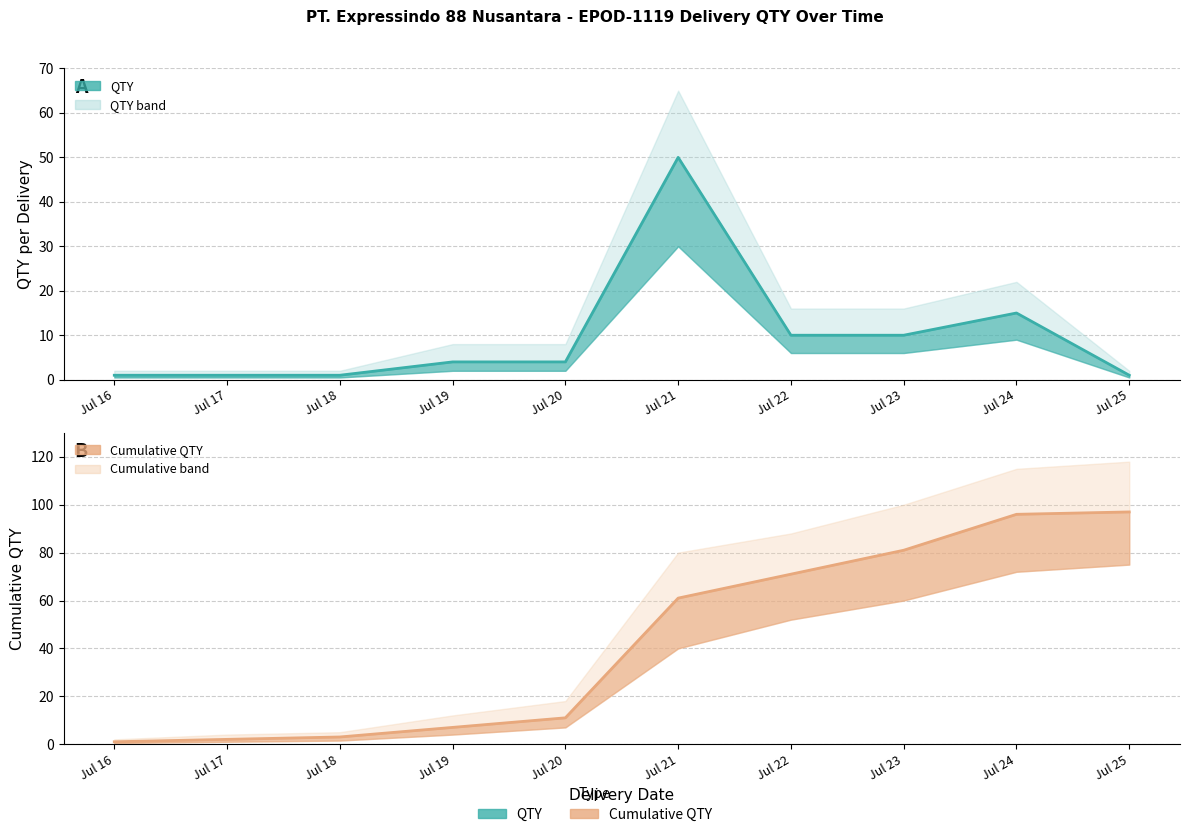

At Jul 22, list the series in order from smallest to largest.

QTY line, Cumulative QTY line